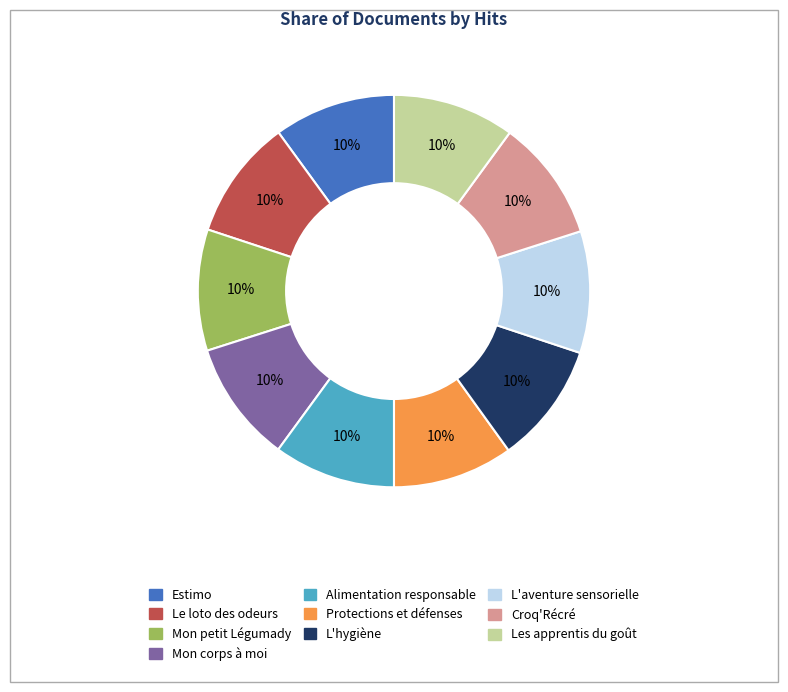

To the nearest percent, what is the combined percentage of L'aventure sensorielle and Le loto des odeurs?

20%